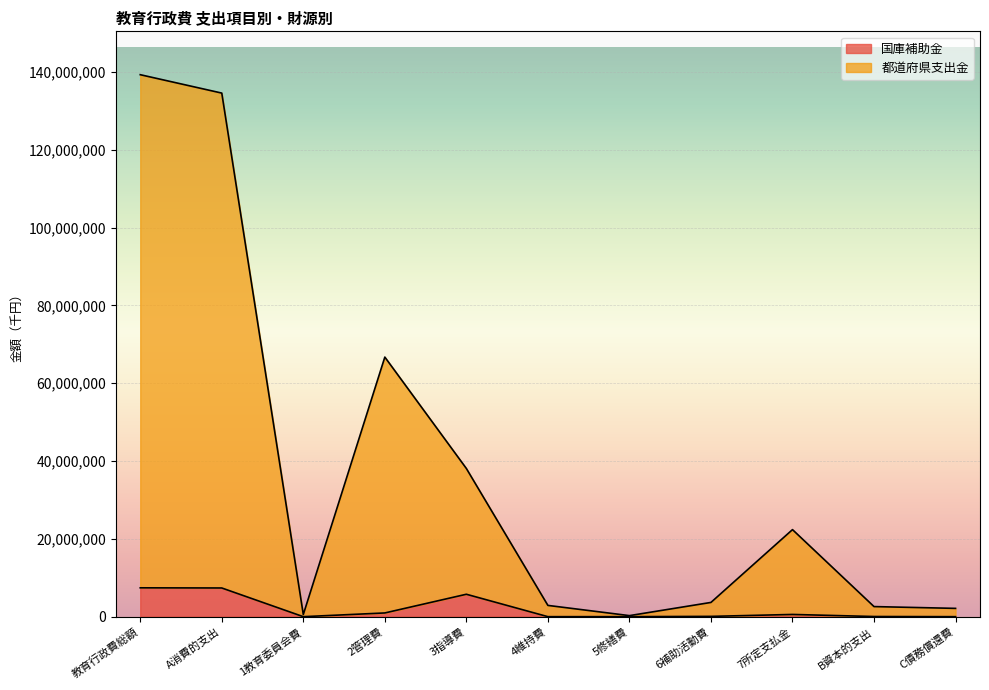

The 国庫補助金 series shows 13217952 at 教育行政費総額. True or false?

False